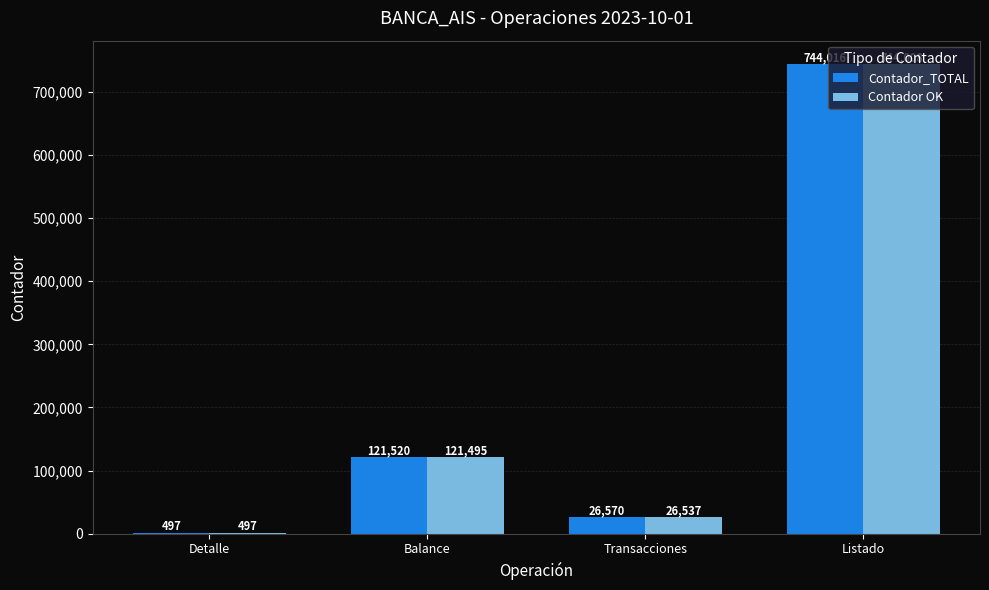

How many series are shown in this chart?

2